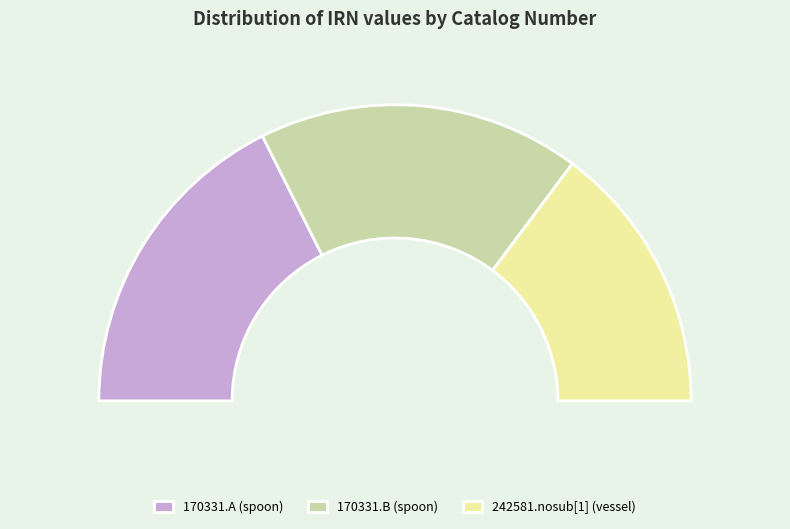

True or false: 170331.A (spoon) accounts for 24% of the total.

False